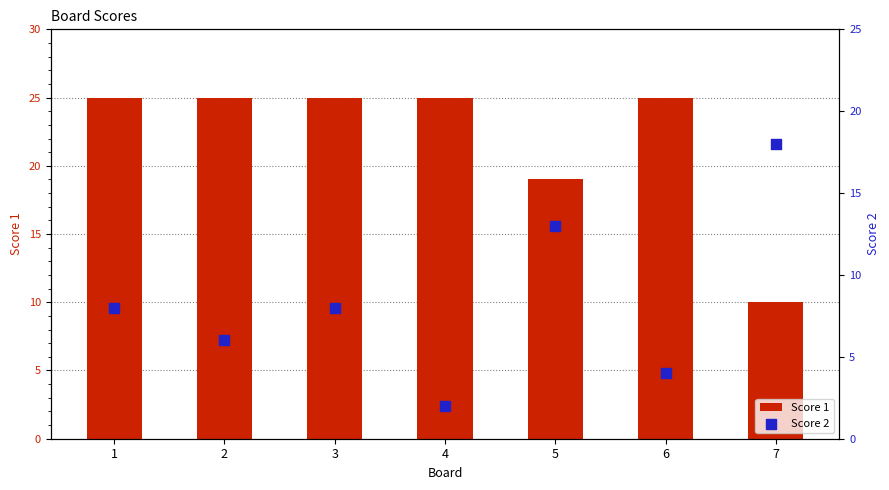

Which series has the largest Y range (max minus min)?

Score 2